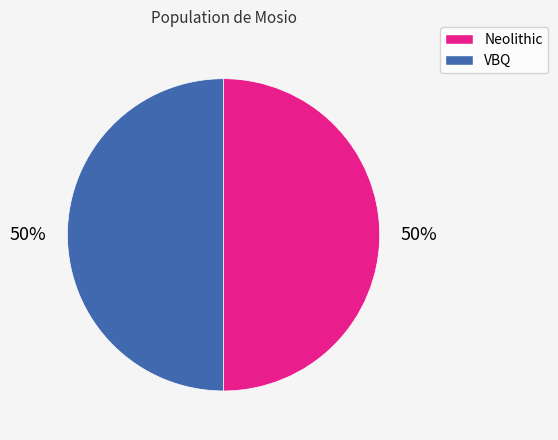

To the nearest percent, what percentage of the pie is Neolithic?

50%